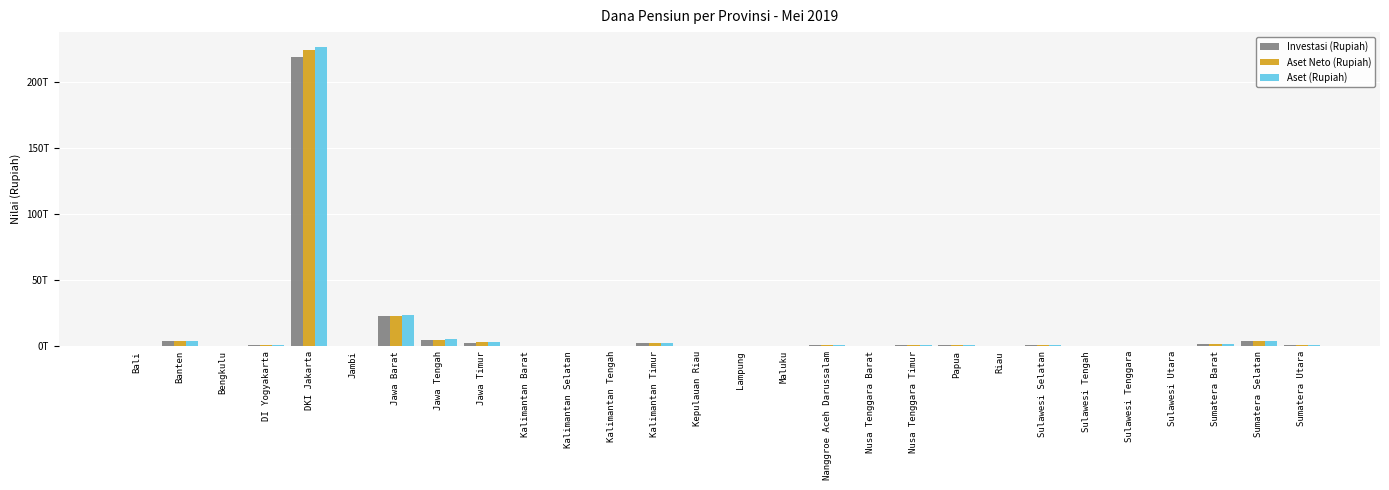

Which category has the lowest value across all series?

Kepulauan Riau